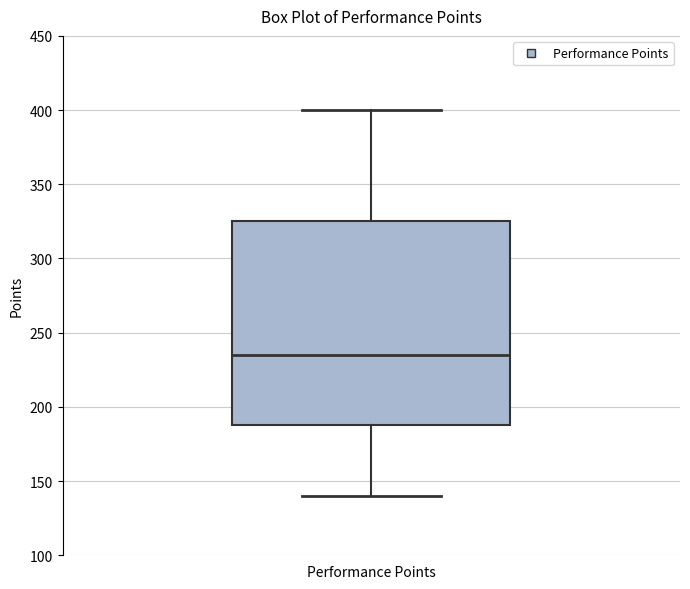

Transcribe this box plot: give where the median line is, the range the box spans, and where the two whiskers end, as read against the y-axis. The values are not printed on the chart, so give them approximately, as read against the axis.

median 235, box 190 to 325, whiskers 140 to 400